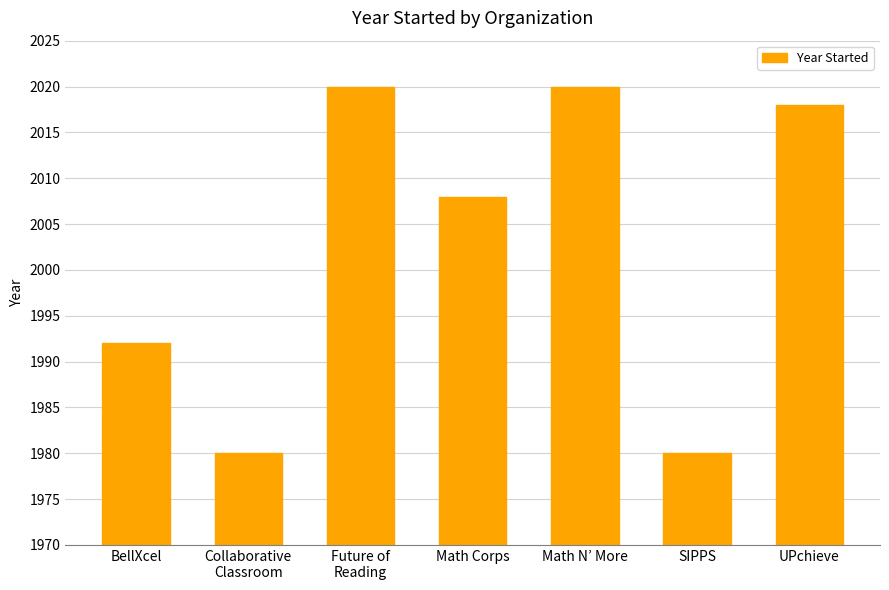

What position from the left is UPchieve?

7